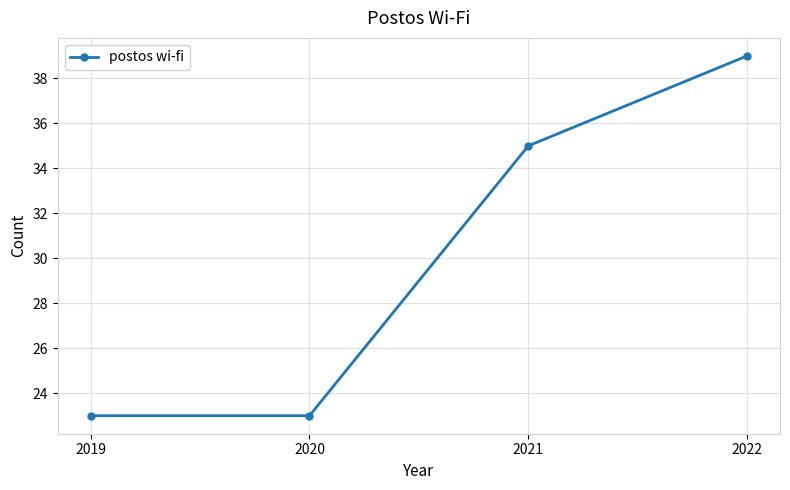

Reading left to right, transcribe all the data shown in this chart.

2019=23	2020=23	2021=35	2022=39